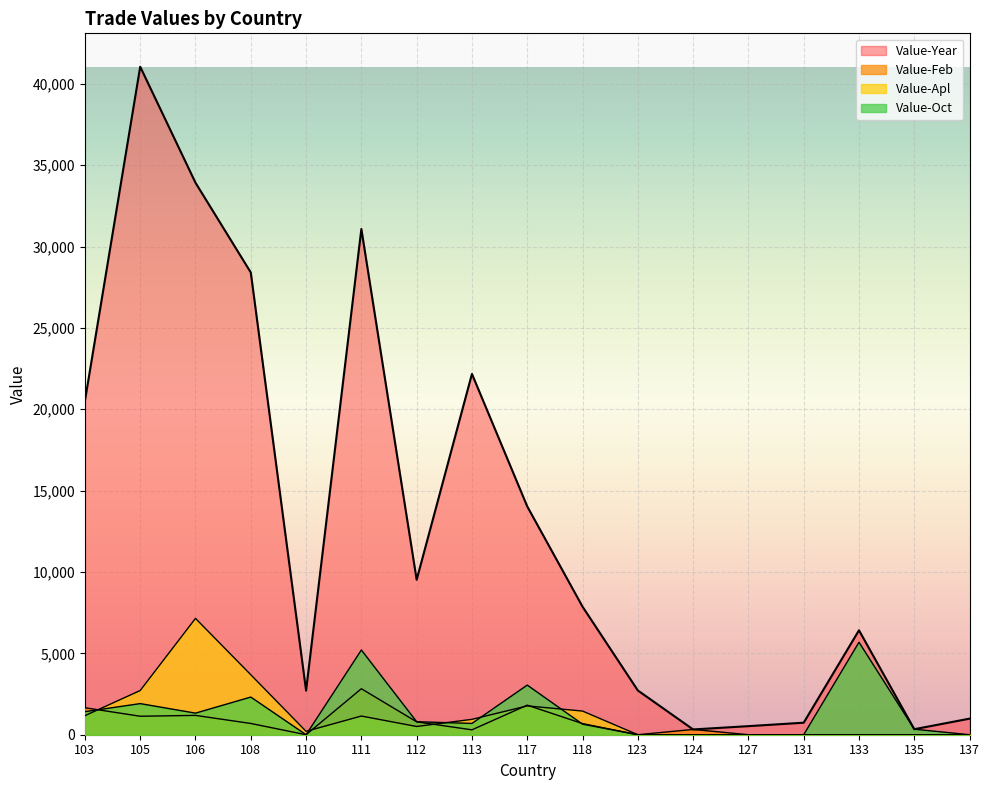

What is the value of the Value-Feb point at the 1st from the left?

1658